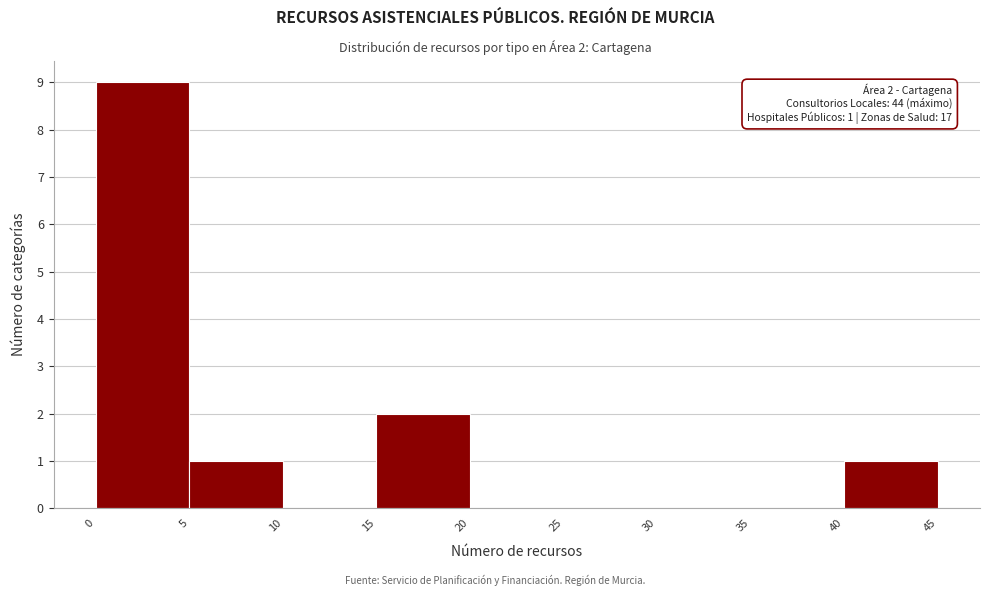

Which range on the x-axis has the tallest bar?

0 to 5